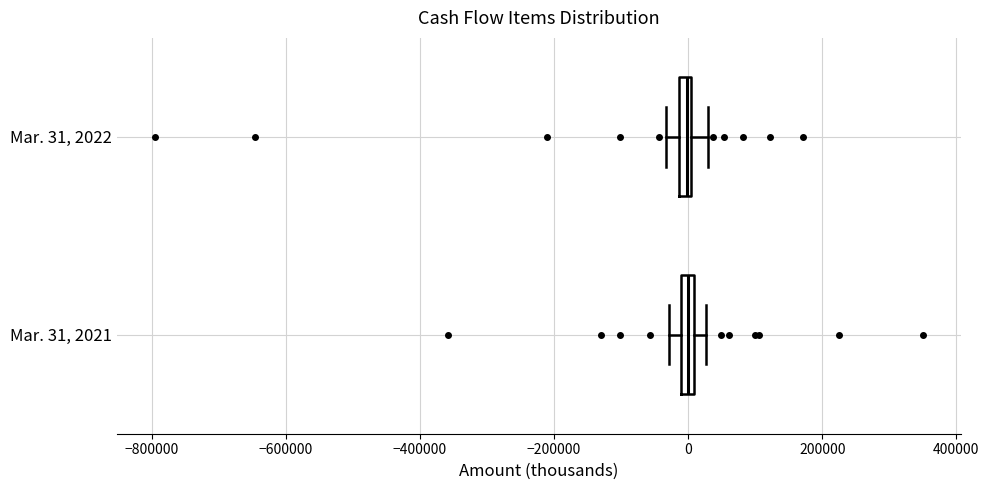

Where is the right edge of the box for Mar. 31, 2022 on the x-axis? The values are not printed on the chart, so give them approximately, as read against the axis.

0